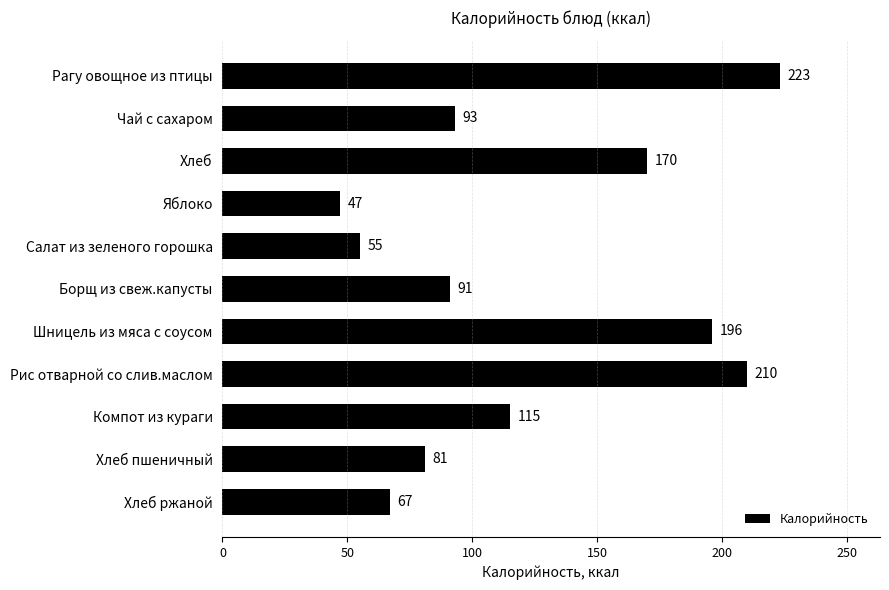

Is it true that the value at Компот из кураги is 115?

True